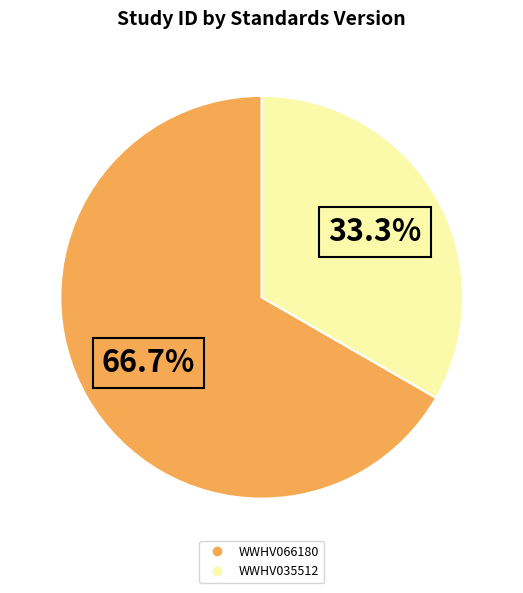

The WWHV066180 slice represents 67% of the pie. True or false?

True